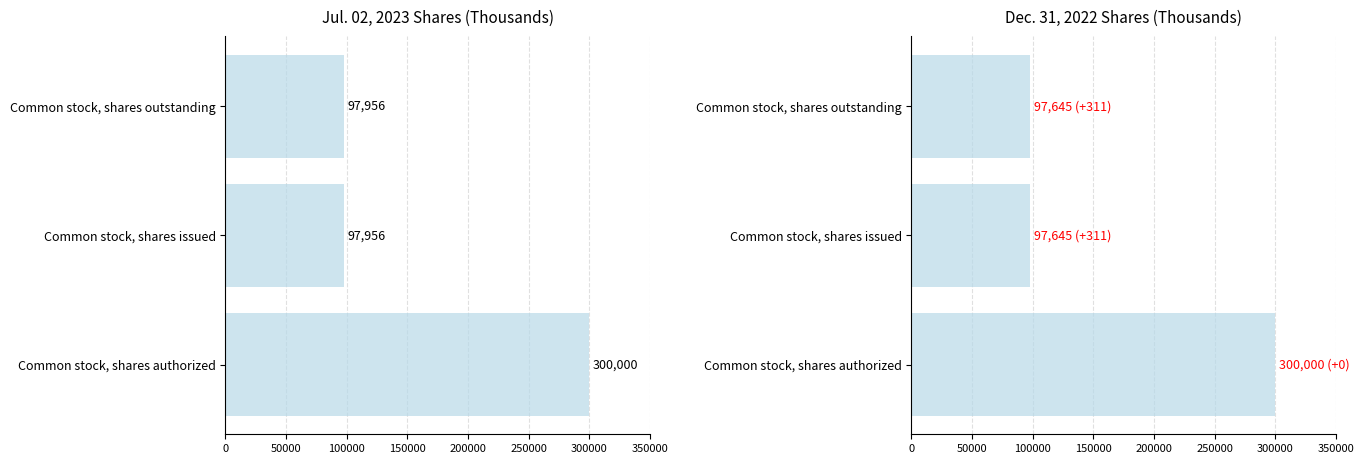

What is the average value of the Dec. 31, 2022 series?

165097